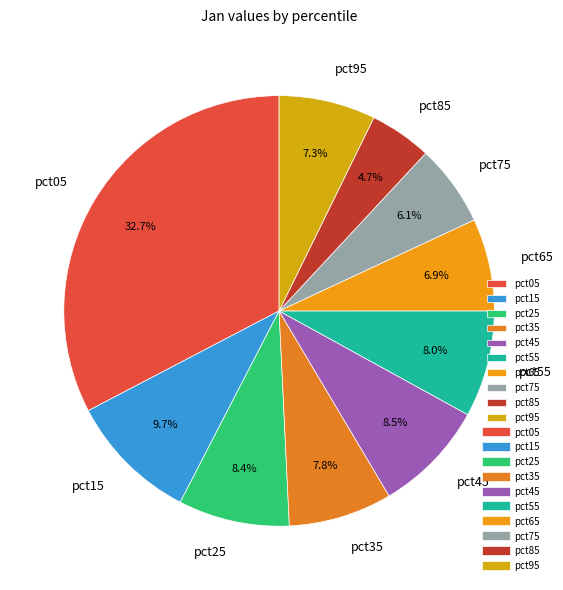

What is the largest slice in the pie chart?

pct05